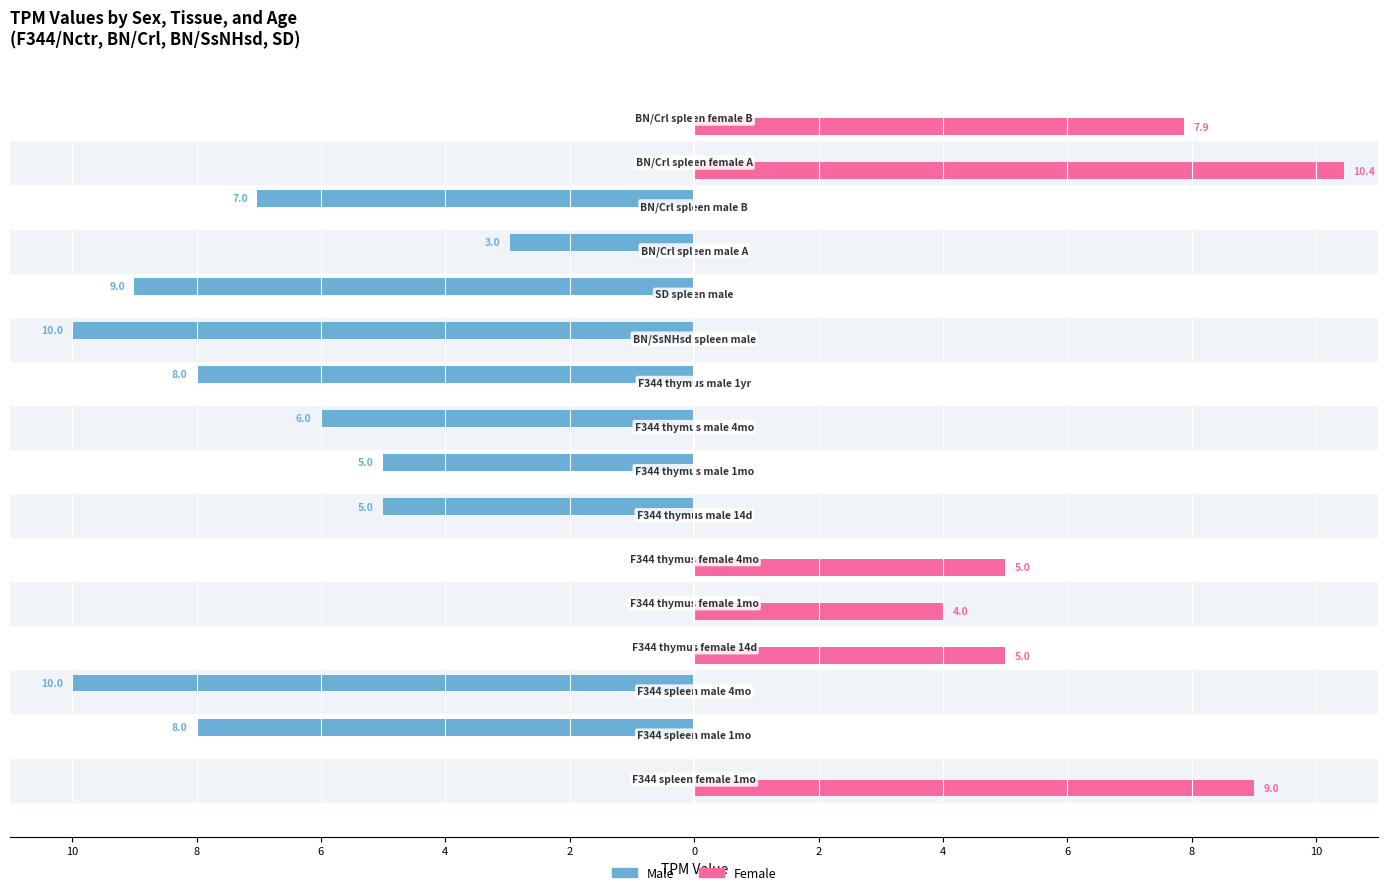

What are all the series names shown in the legend?

Male, Female